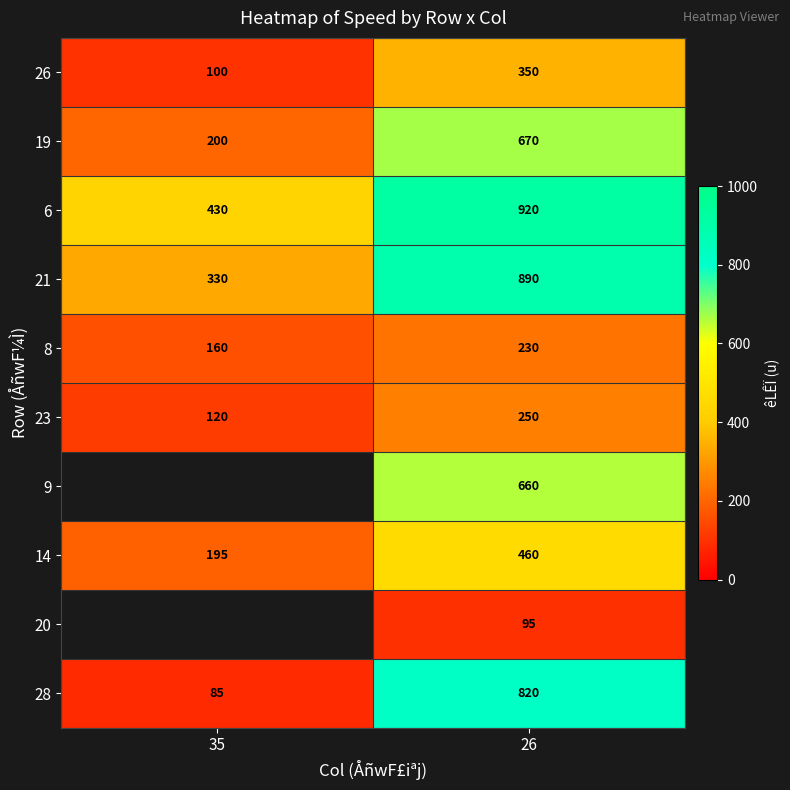

Count the 23 values in the range 120 to 250.

2